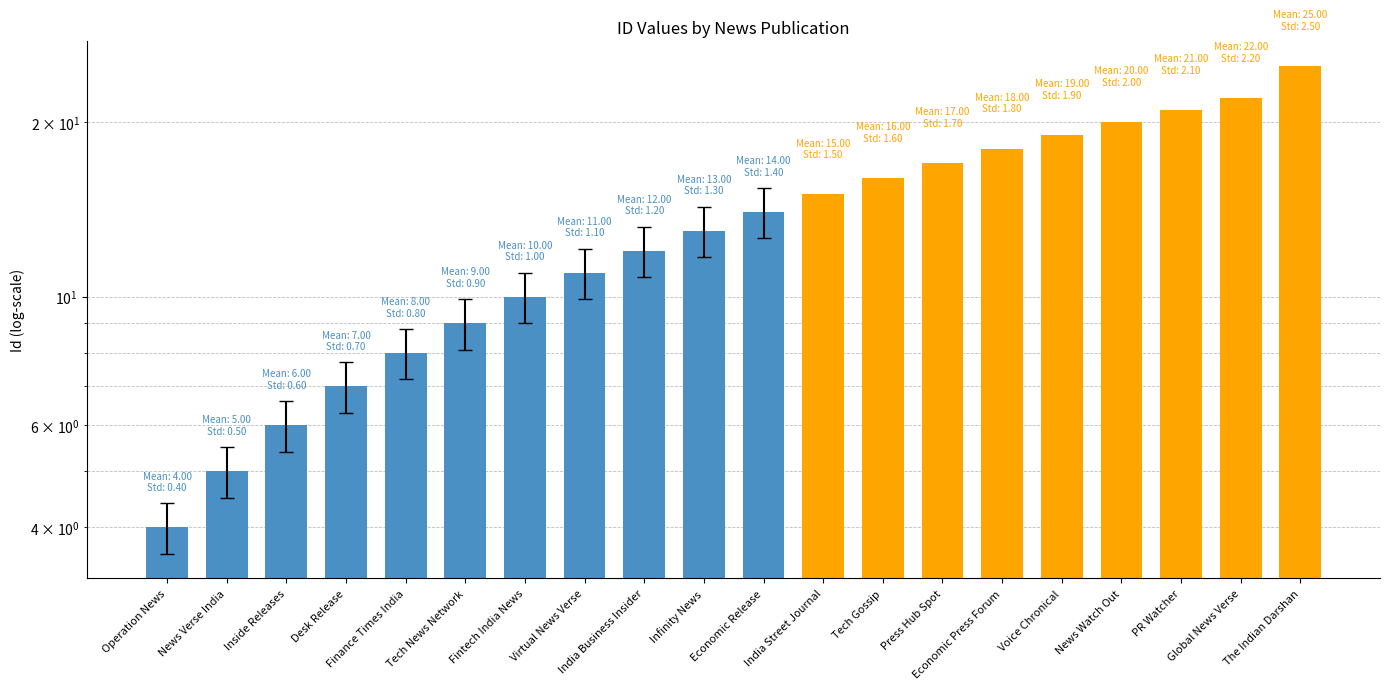

What is the sum of the values at Press Hub Spot and Economic Press Forum?

35